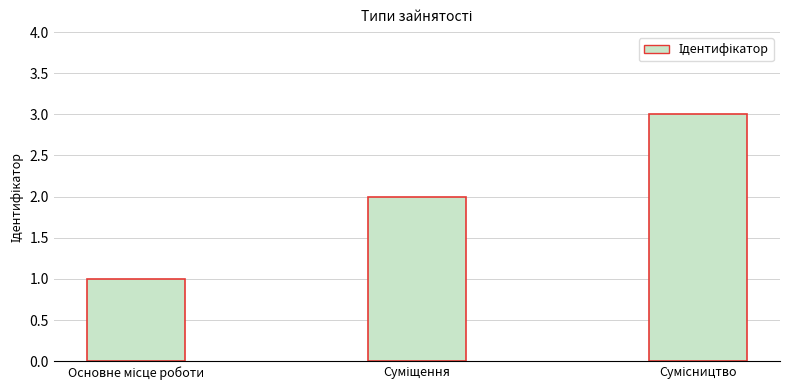

What is the maximum value shown in the chart?

3